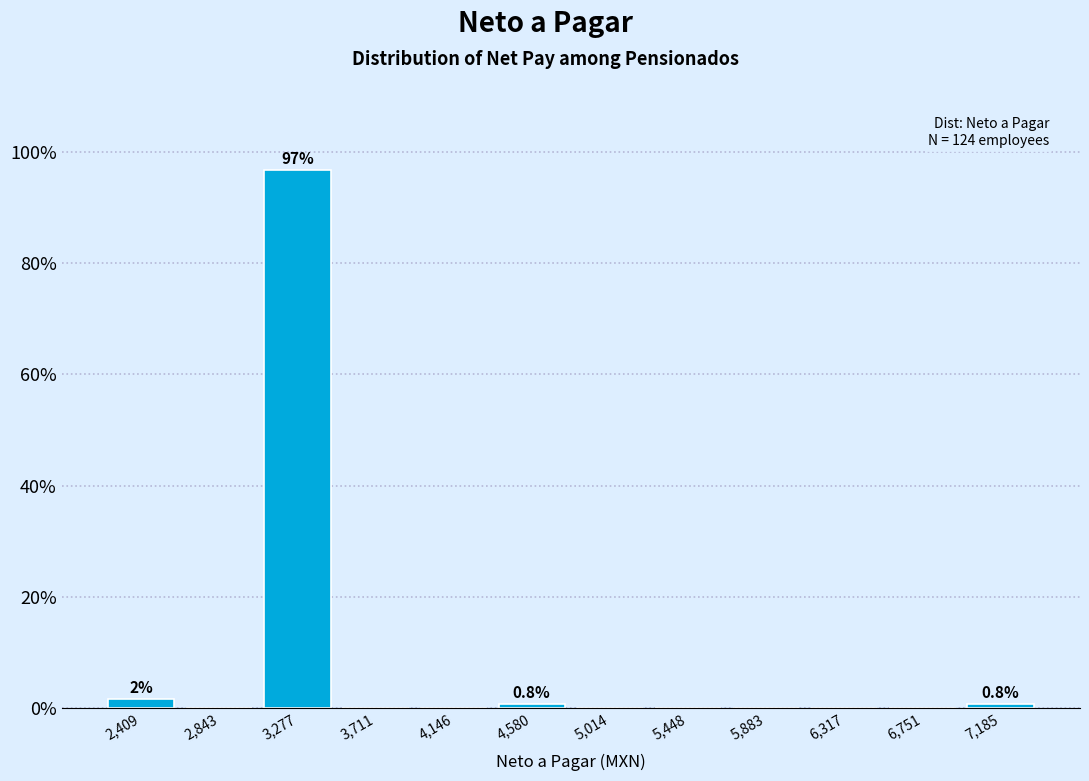

Over which range of the x-axis is the bar tallest?

3050 to 3500